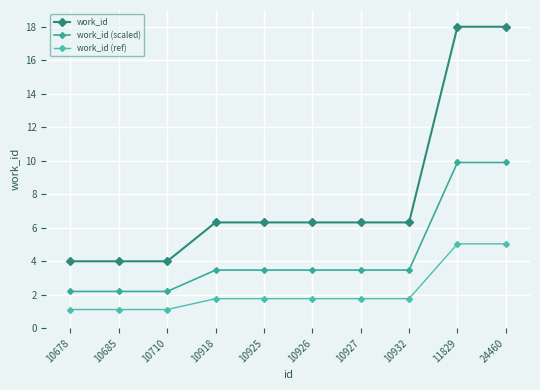

How many lines are shown in the chart?

3